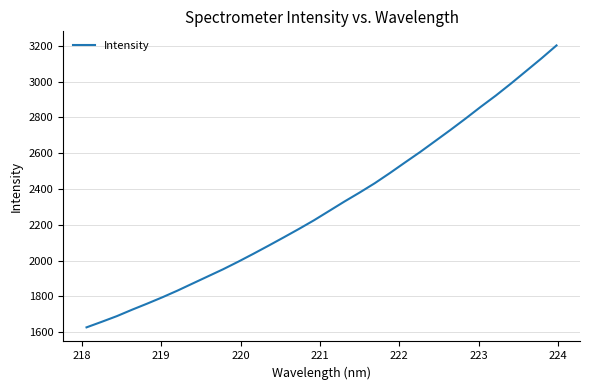

What is the difference between the maximum and minimum values?

1574.8